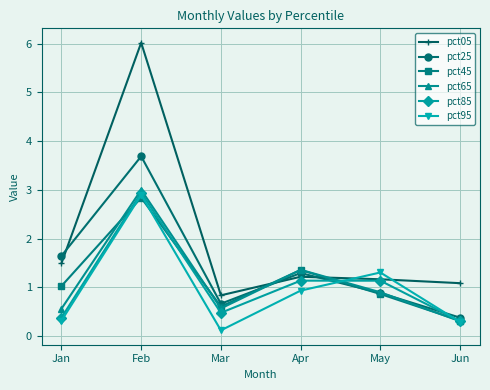

Which category has the highest value across all series?

Feb